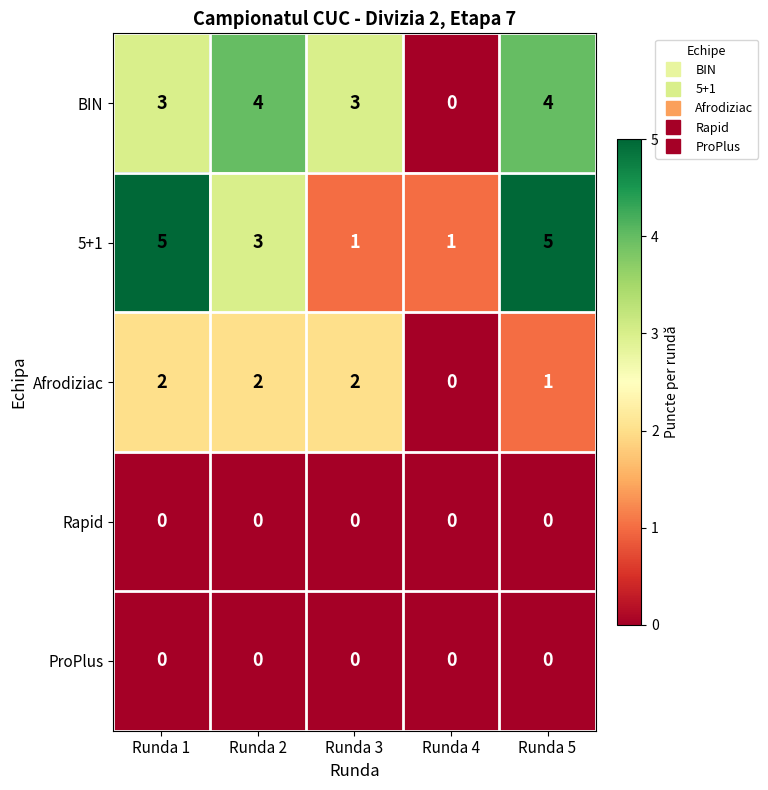

Which series has the largest total across all categories?

5+1